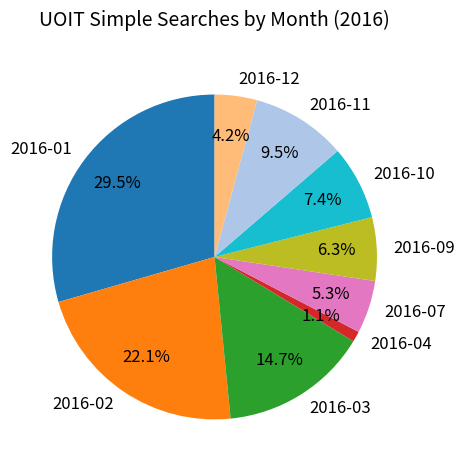

Is 2016-02 the majority of the pie?

No